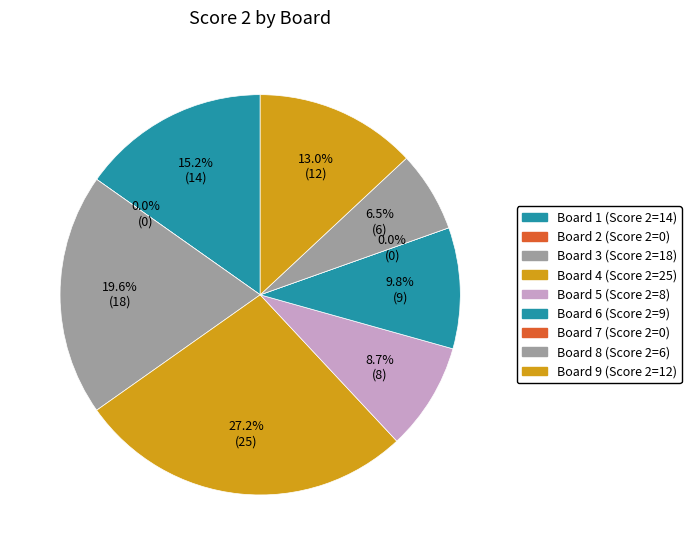

Combined, what portion of the pie is Board 9 and Board 4?

40.2%